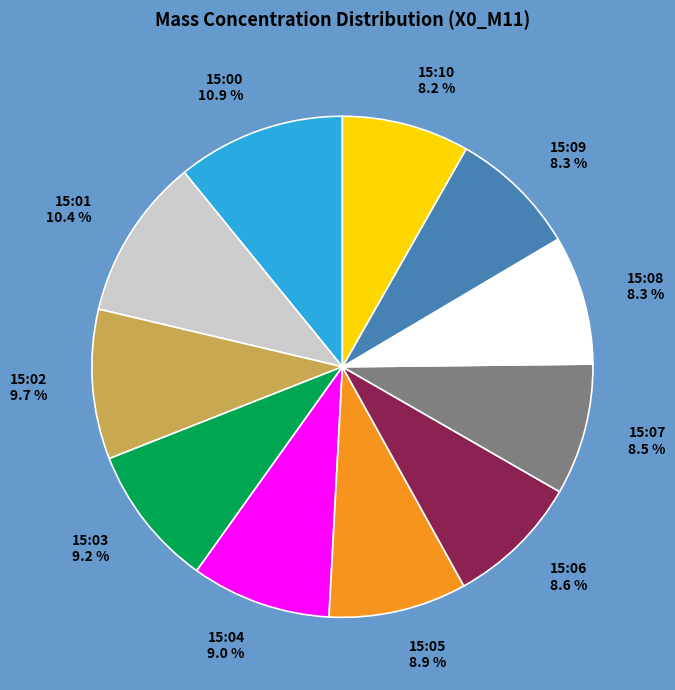

Is 15:00 the majority of the pie?

No